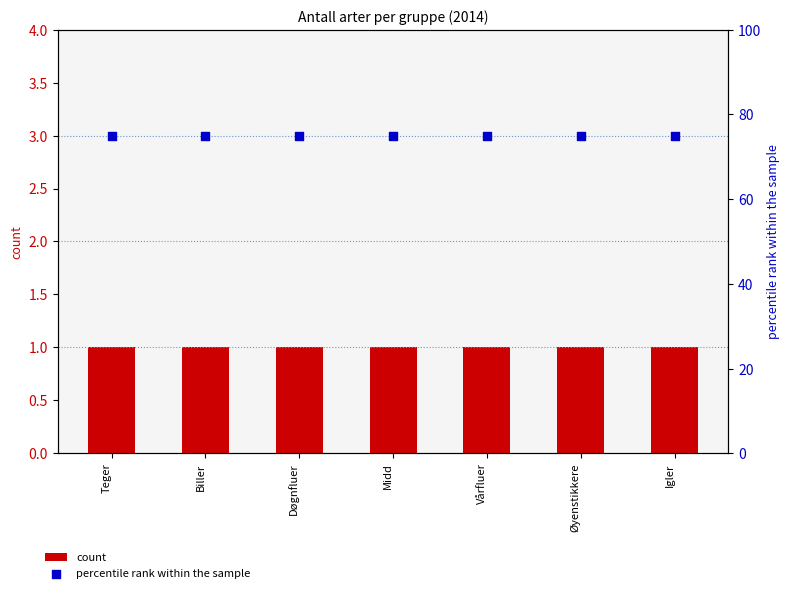

Which series has the largest Y range (max minus min)?

count